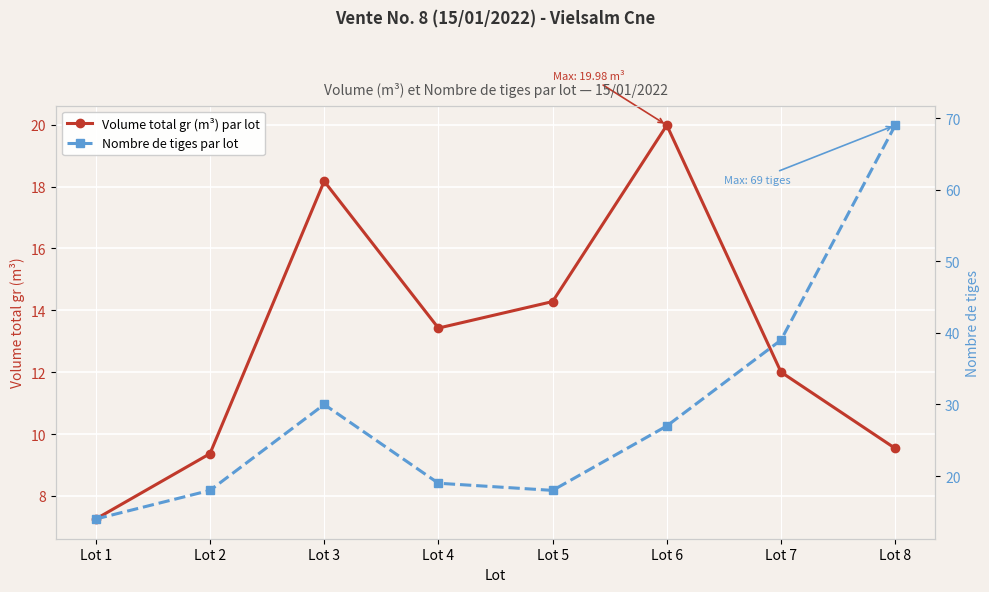

Reading right to left, extract all data points from this chart.

Volume total gr (m³) par lot: Lot 8=9.5	Lot 7=12.0	Lot 6=20.0	Lot 5=14.3	Lot 4=13.4	Lot 3=18.2	Lot 2=9.4	Lot 1=7.3
Nombre de tiges par lot: Lot 8=69.0	Lot 7=39.0	Lot 6=27.0	Lot 5=18.0	Lot 4=19.0	Lot 3=30.0	Lot 2=18.0	Lot 1=14.0